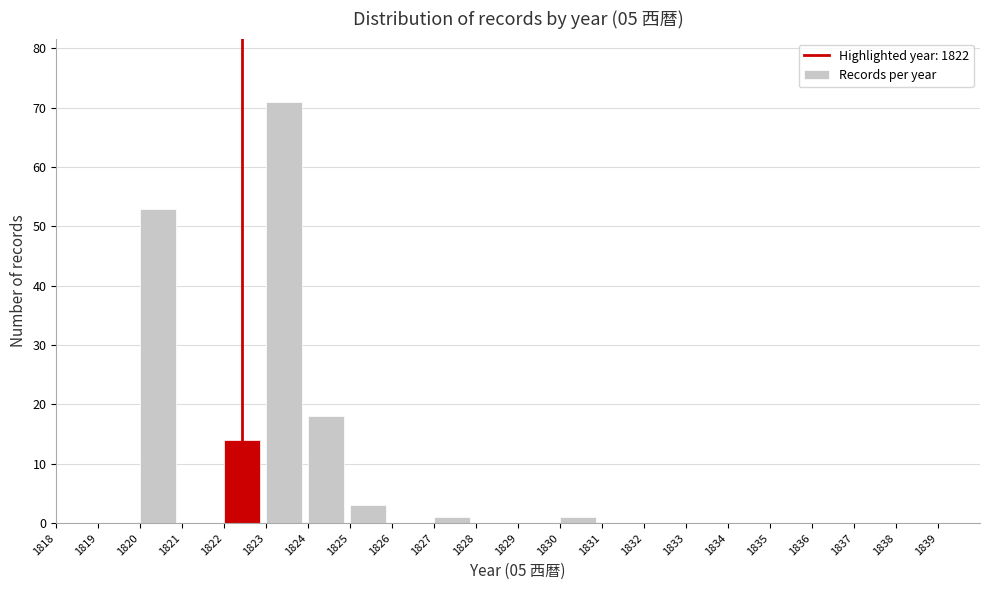

Over which range of the x-axis is the bar tallest?

1823 to 1824